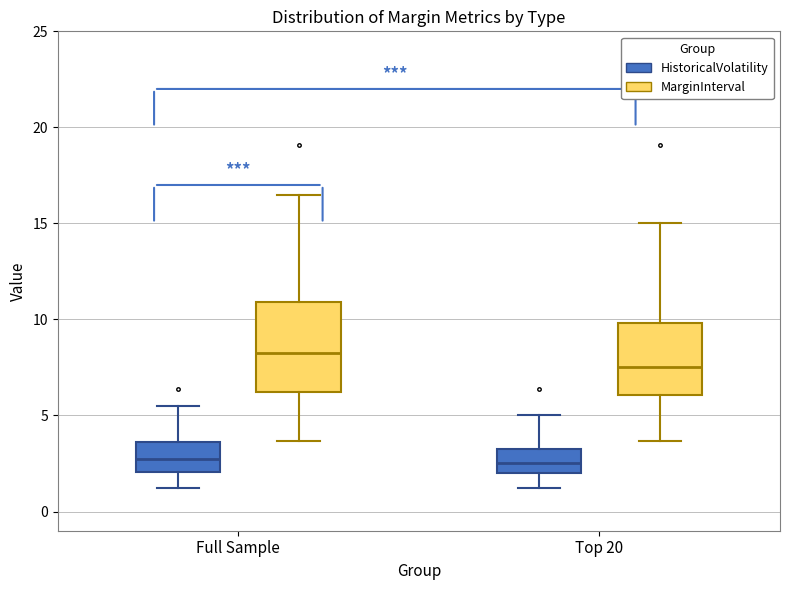

Where does the median line of the box for Full Sample (HistoricalVolatility) sit on the y-axis? The values are not printed on the chart, so give them approximately, as read against the axis.

3.0